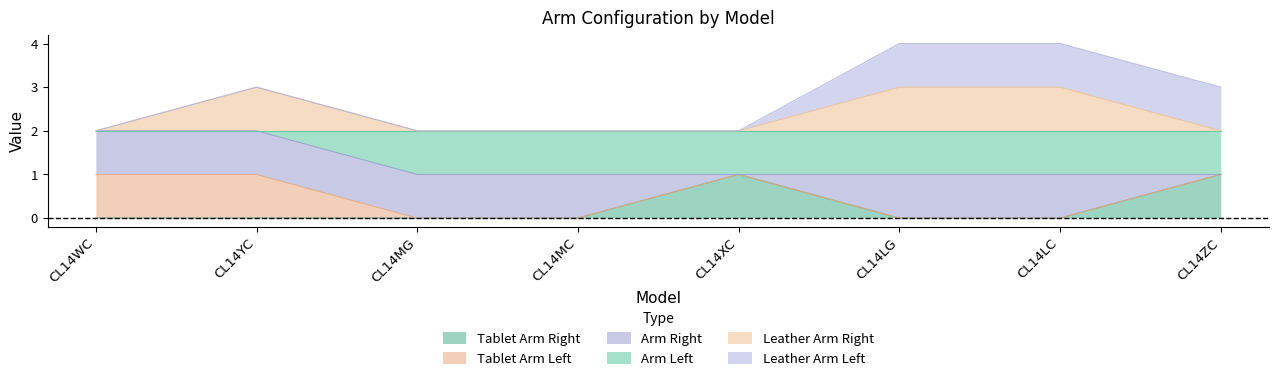

What is the total value across all series at CL14ZC?

3